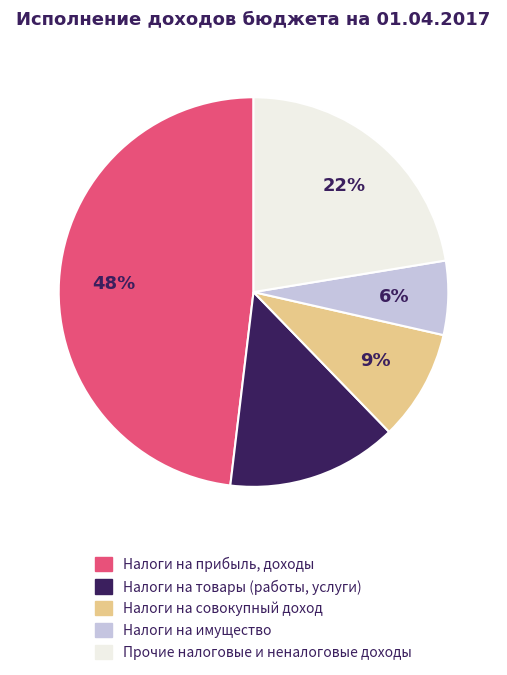

To the nearest percent, what is the average slice percentage?

20%